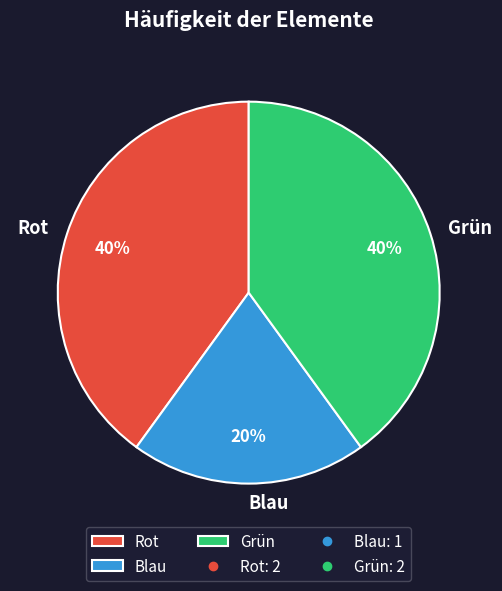

To the nearest percent, what is the difference between the largest and smallest slice percentages?

20%